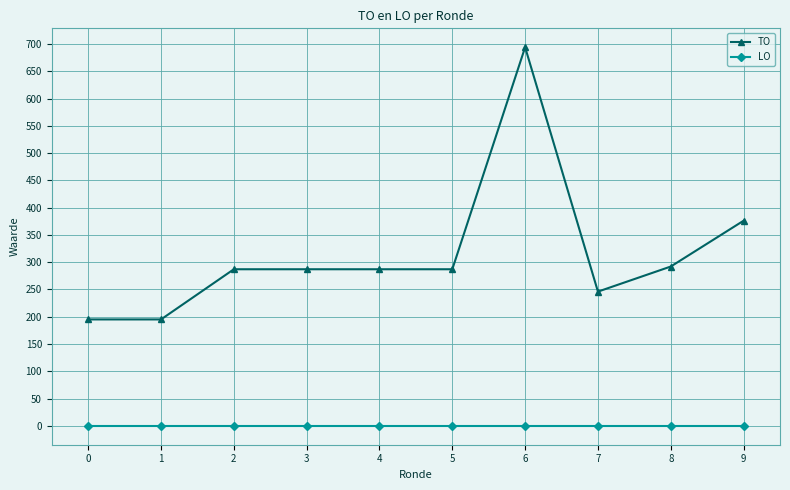

What is the lowest value of the TO series?

195